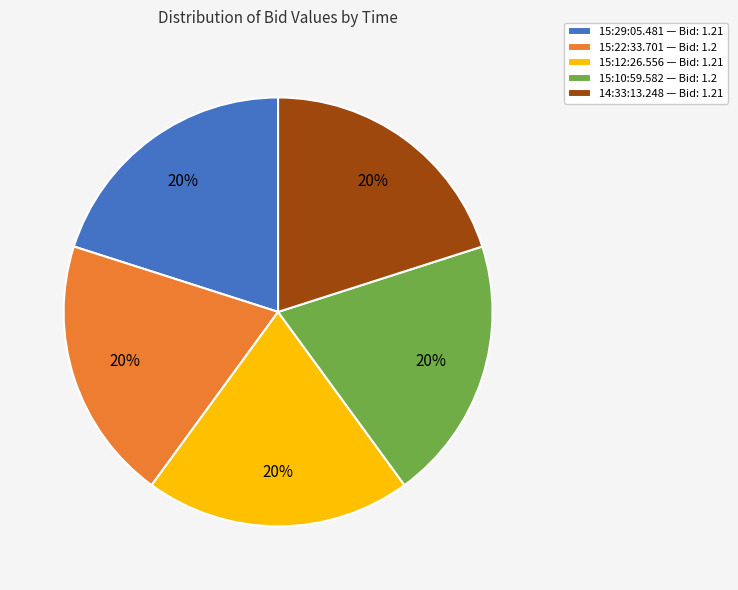

True or false: 15:10:59.582 accounts for 20% of the total.

True